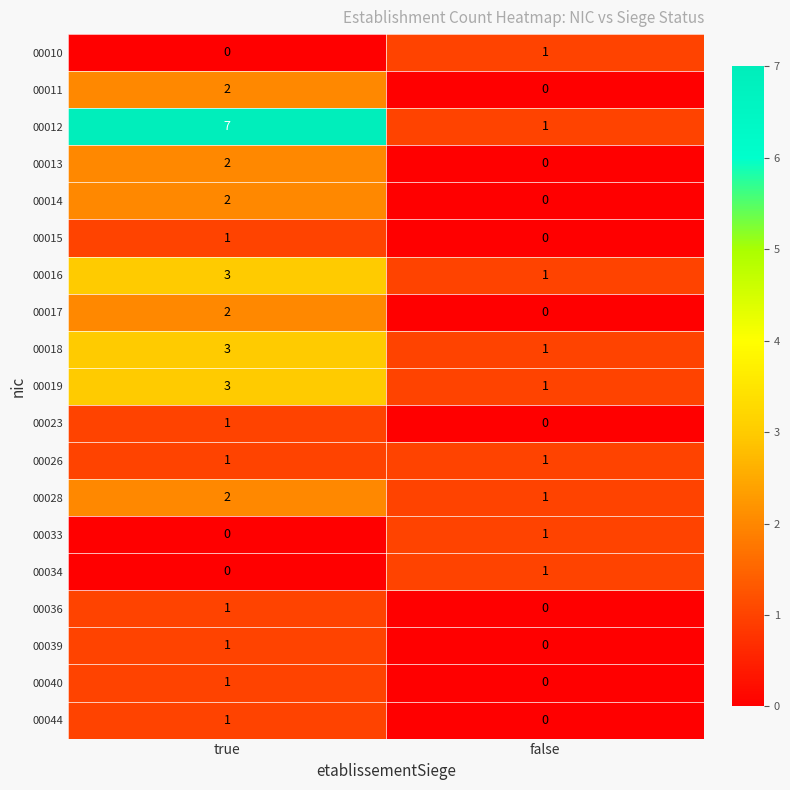

Which series has the largest total across all categories?

00012